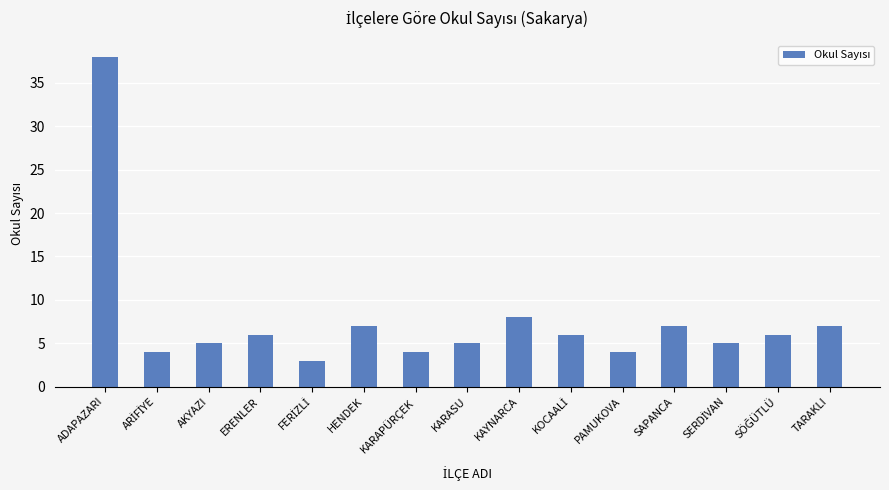

How many series are shown in this chart?

1